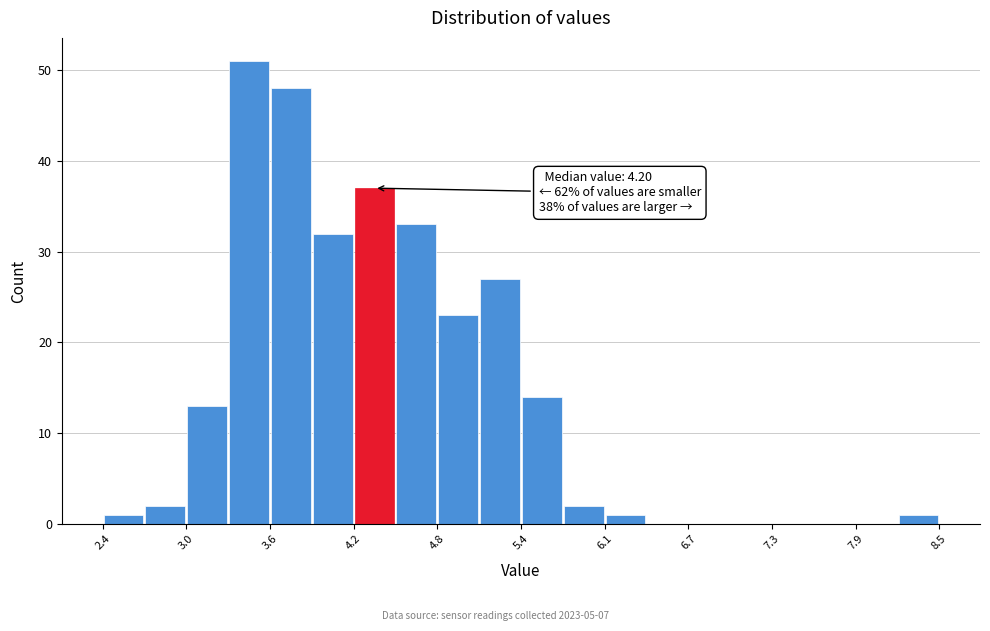

Around what value on the x-axis is the tallest bar? Give the approximate position of its centre, as read against the axis.

3.5